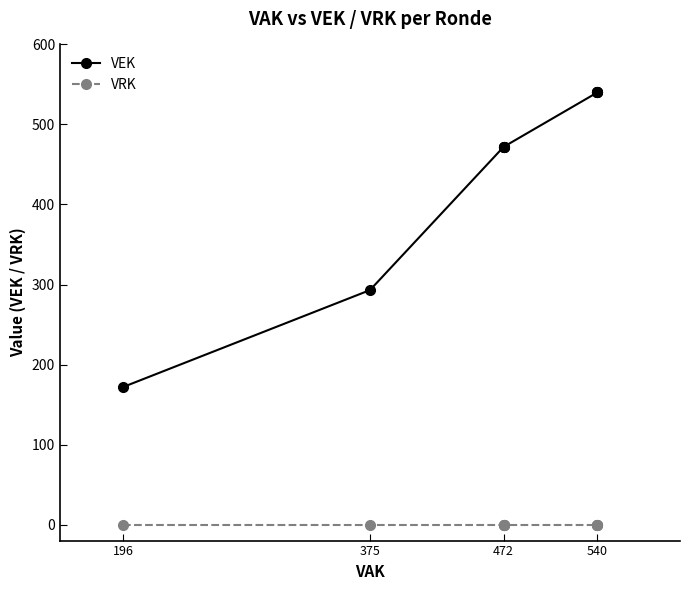

At which label does VRK reach its minimum?

196